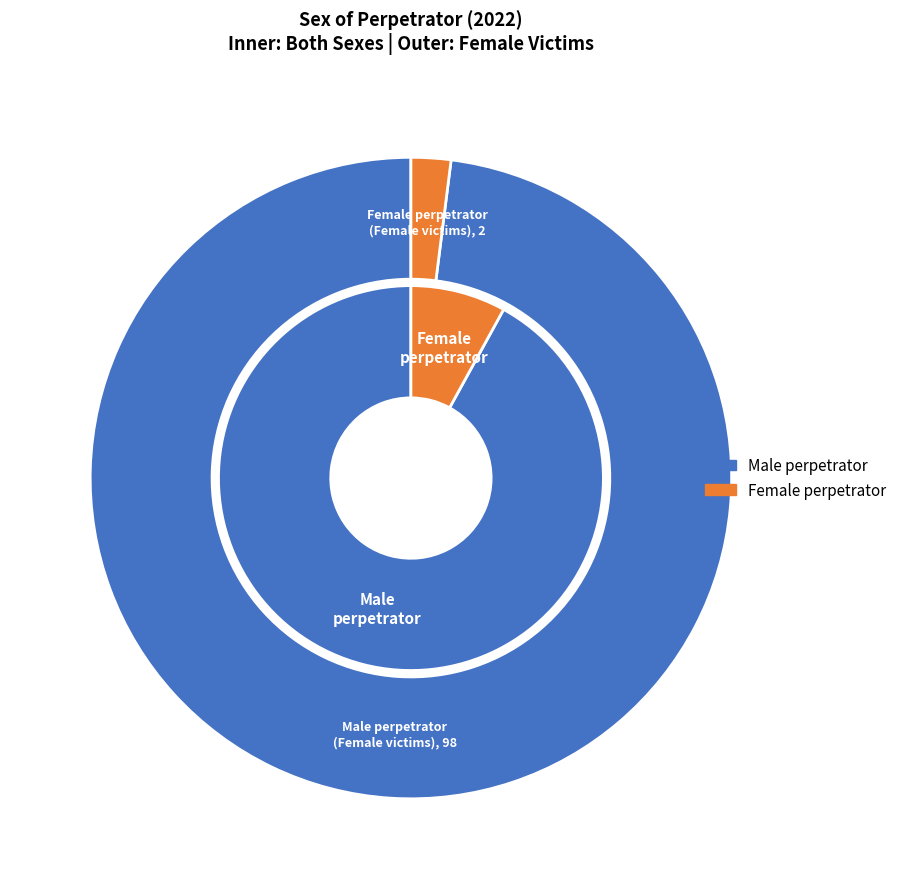

To the nearest percent, what is the difference between the Female perpetrator and Male perpetrator slice percentages?

84%